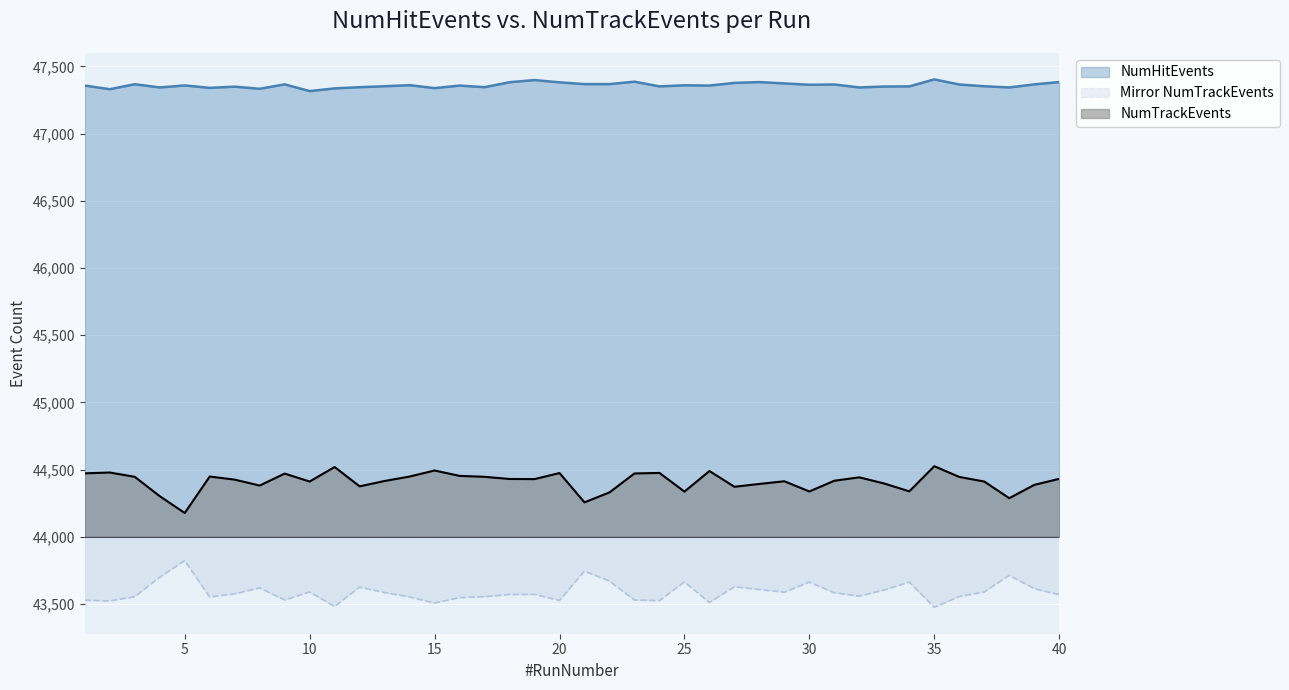

Which series changed the most between 19 and 23?

NumTrackEvents